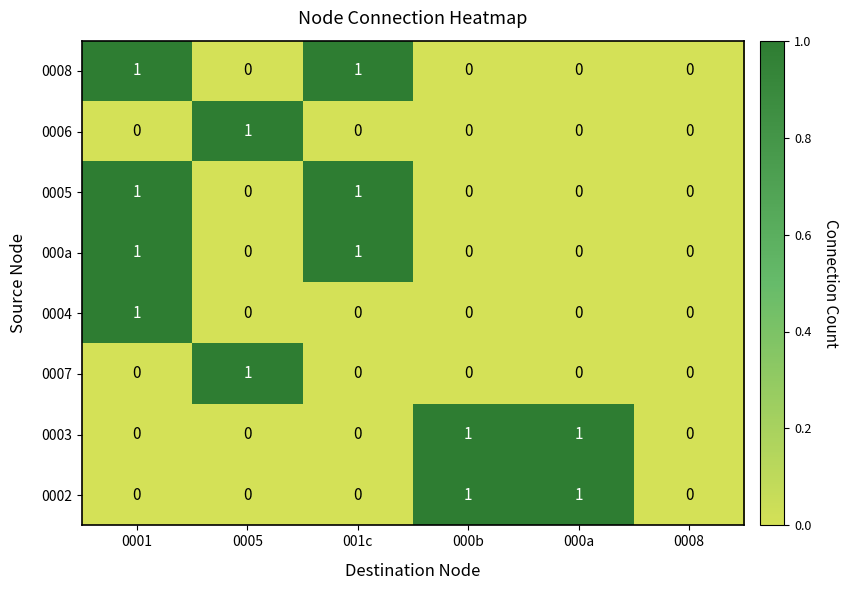

Is the value of 000a at 0001 greater than the value of 0007 at 000b?

Yes